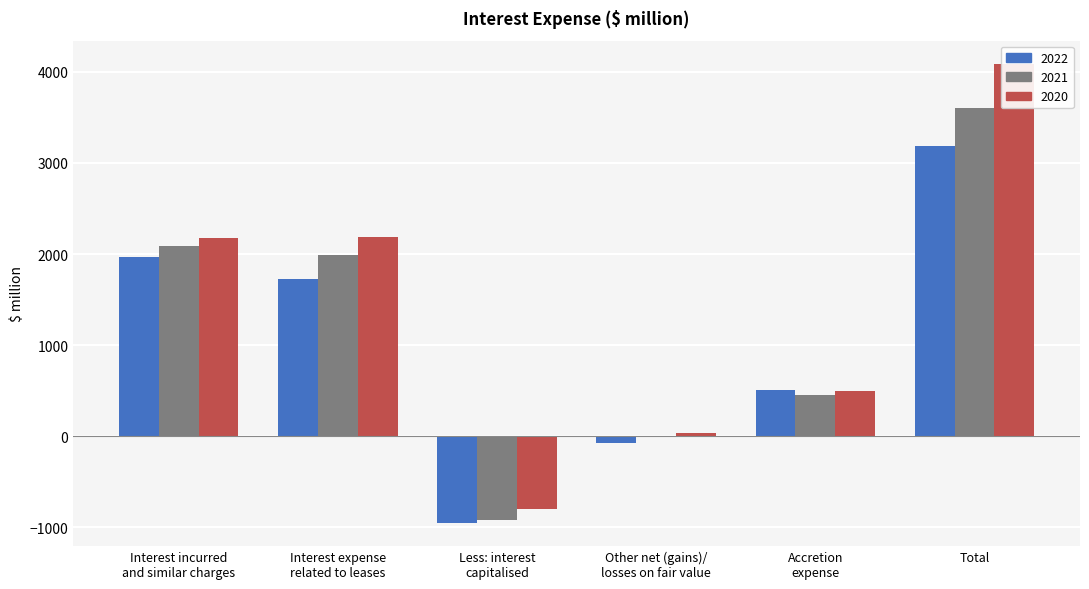

How many data points in 2020 are above 2174?

2